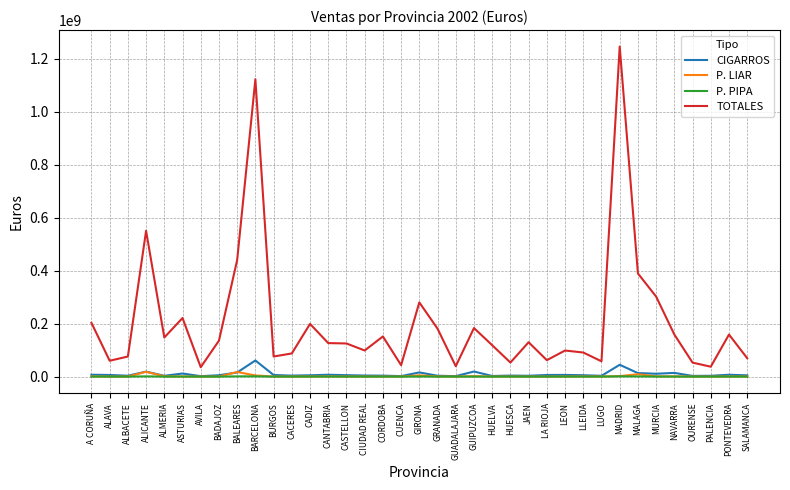

Where is TOTALES nearest to the value 641174031?

ALICANTE